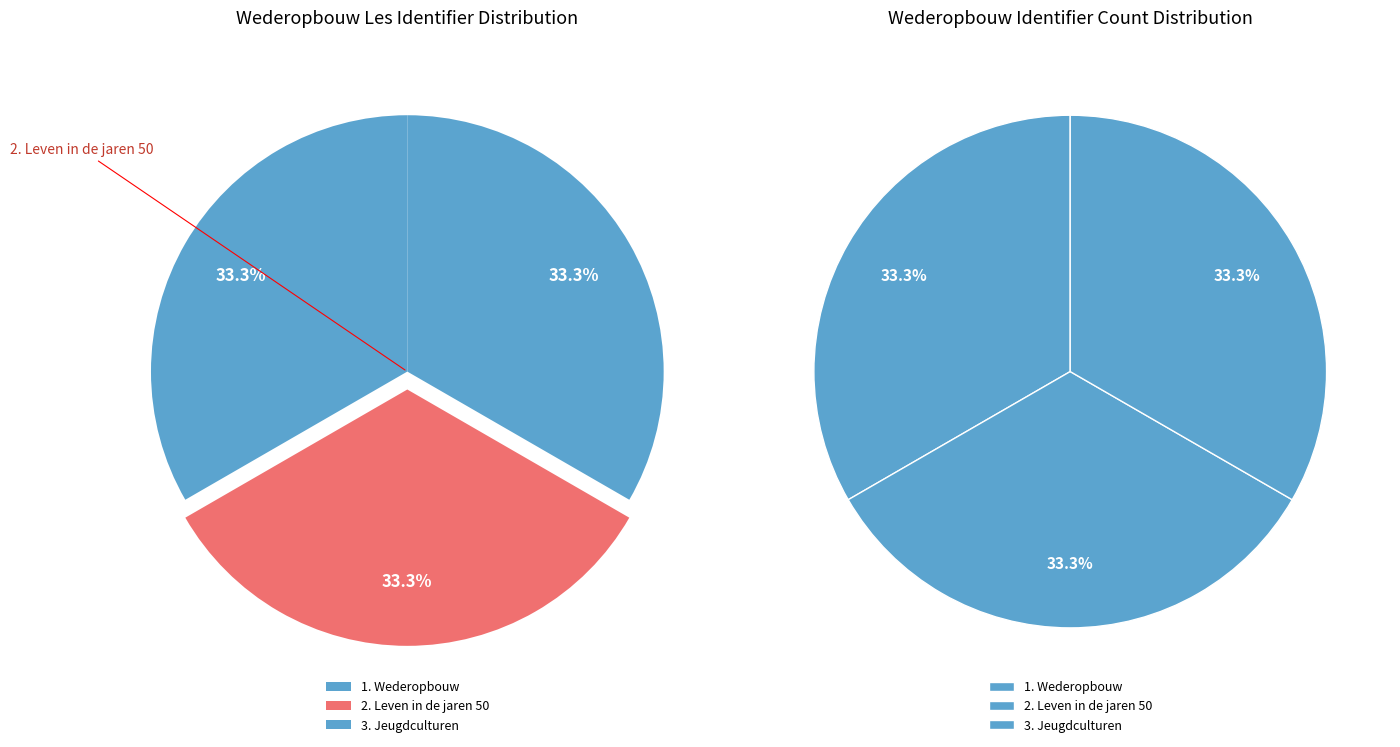

Does any single category account for the majority?

No